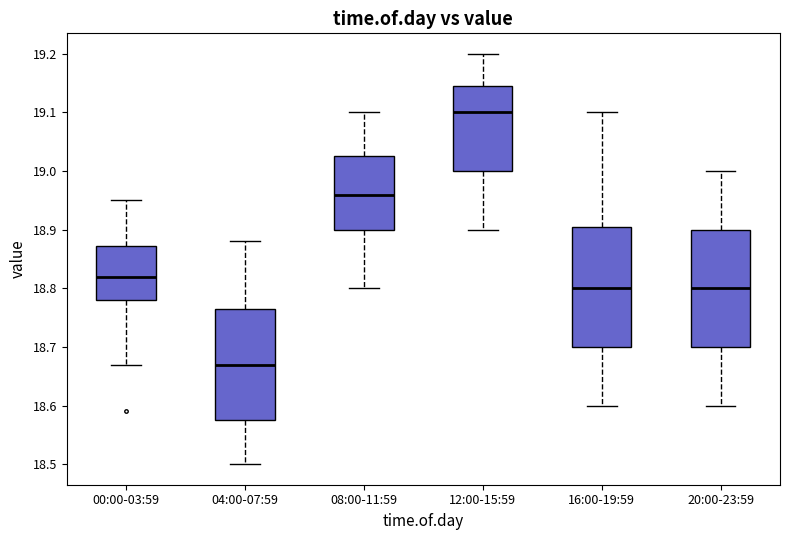

Reading left to right, read every box against the y-axis: the position of its median line, the range the box covers, and the ends of its whiskers. The values are not printed on the chart, so give them approximately, as read against the axis.

00:00-03:59: median 18.82, box 18.78 to 18.87, whiskers 18.67 to 18.95
04:00-07:59: median 18.67, box 18.58 to 18.77, whiskers 18.50 to 18.88
08:00-11:59: median 18.96, box 18.90 to 19.03, whiskers 18.80 to 19.10
12:00-15:59: median 19.10, box 19.00 to 19.15, whiskers 18.90 to 19.20
16:00-19:59: median 18.80, box 18.70 to 18.91, whiskers 18.60 to 19.10
20:00-23:59: median 18.80, box 18.70 to 18.90, whiskers 18.60 to 19.00